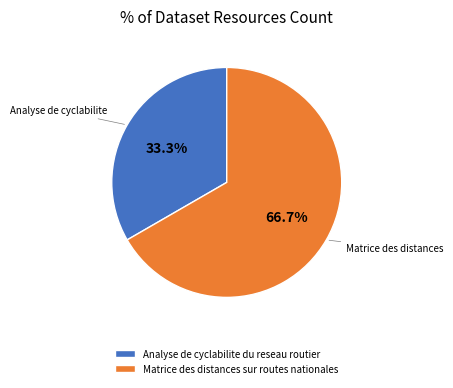

What percentage is the Analyse de cyclabilite du reseau routier slice, to the nearest percent?

33%